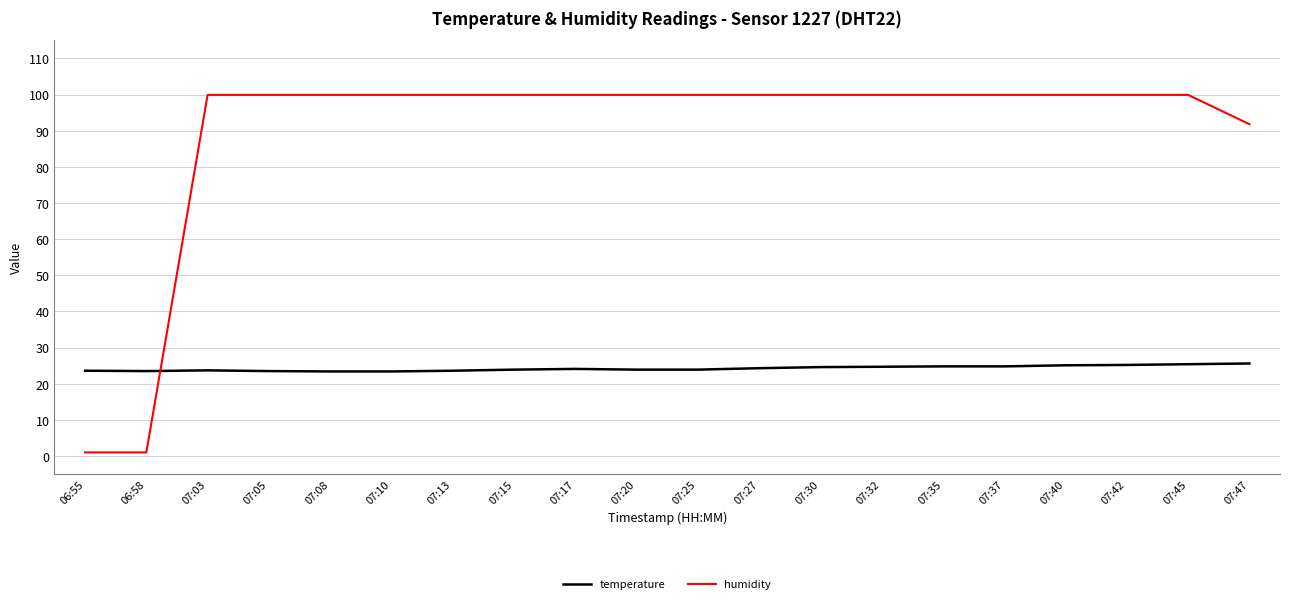

Does the chart display data point markers on the line(s)?

No